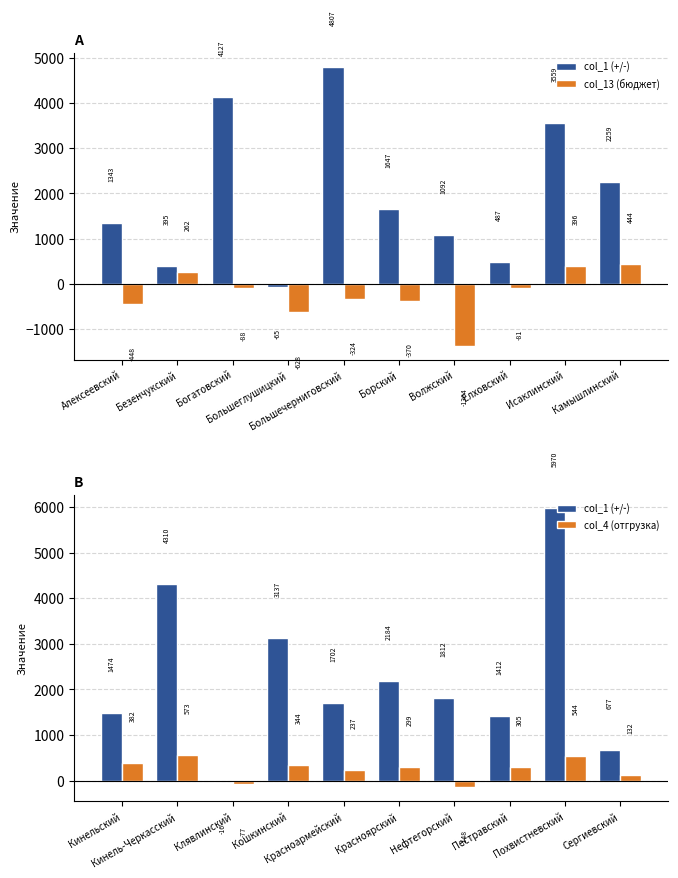

How many groups of bars are there?

10